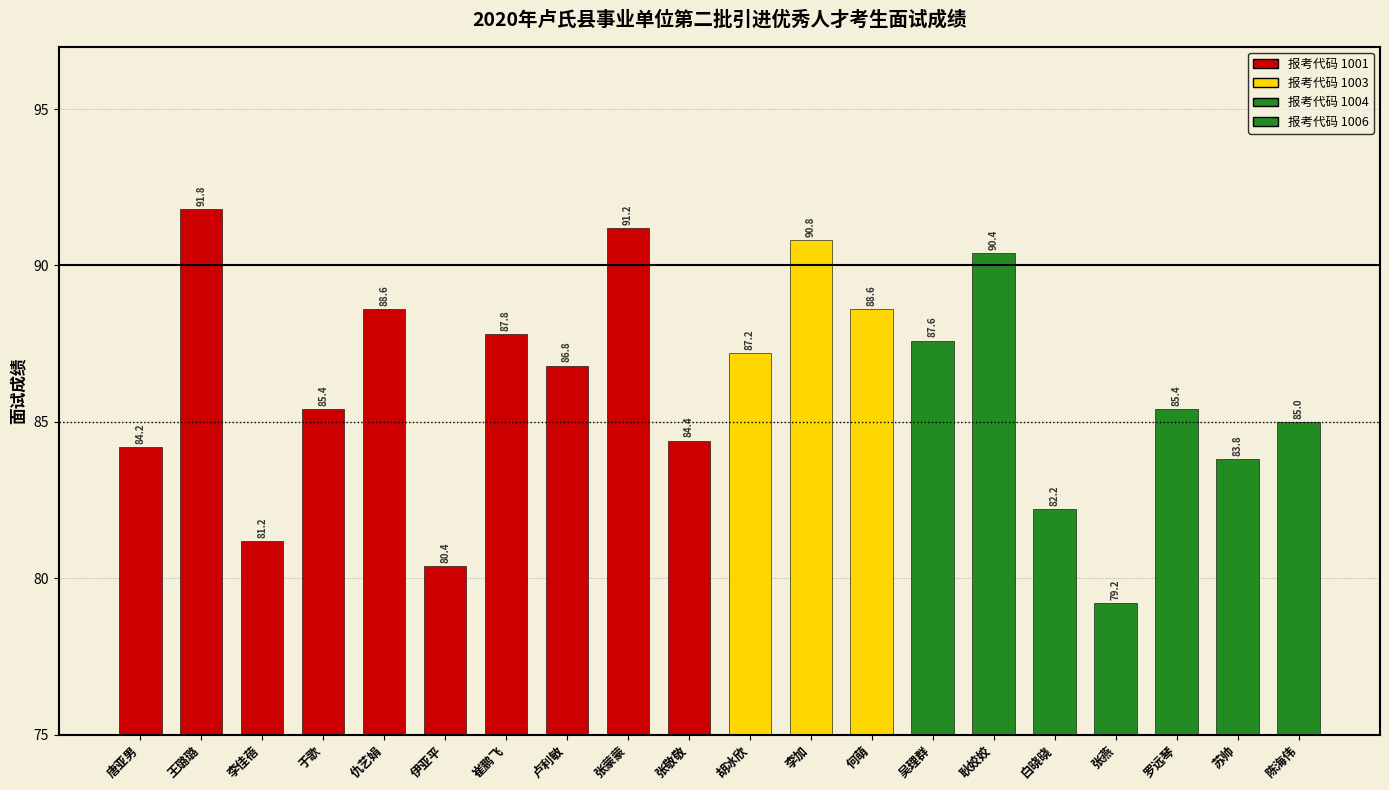

At which label is the value closest to 85?

陈海伟